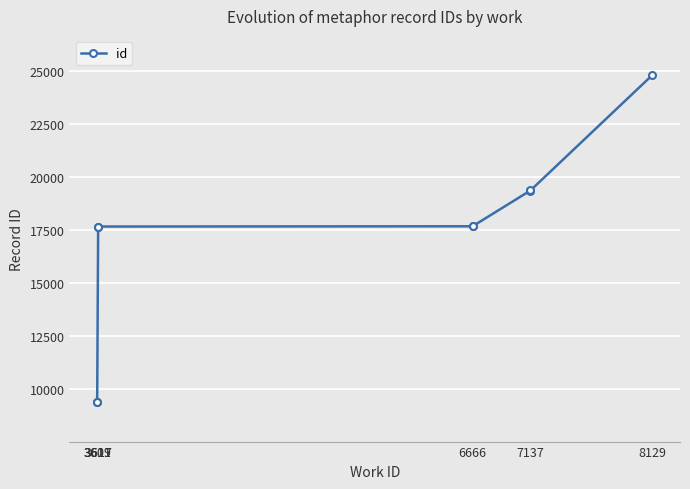

What is the difference between the second highest and minimum values?

9996